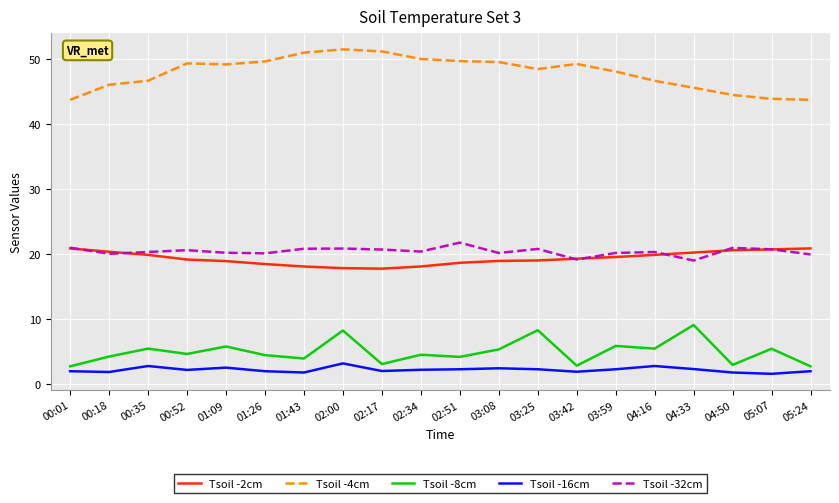

Which series has the largest total across all categories?

Tsoil -4cm